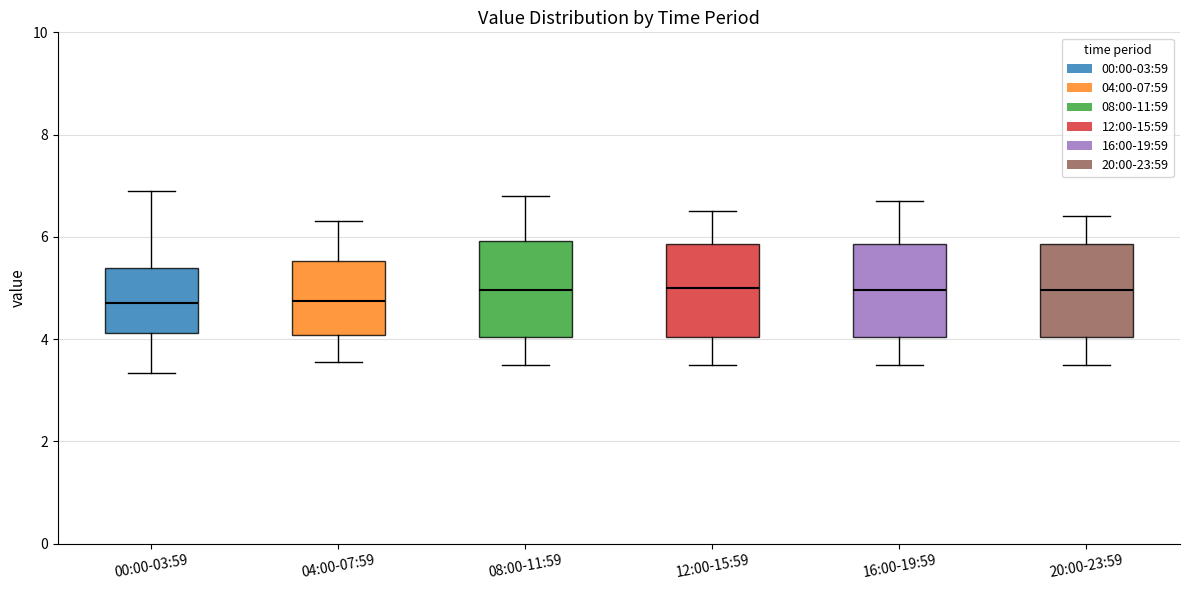

Where does the upper whisker of the box for 16:00-19:59 end on the y-axis? The values are not printed on the chart, so give them approximately, as read against the axis.

6.8